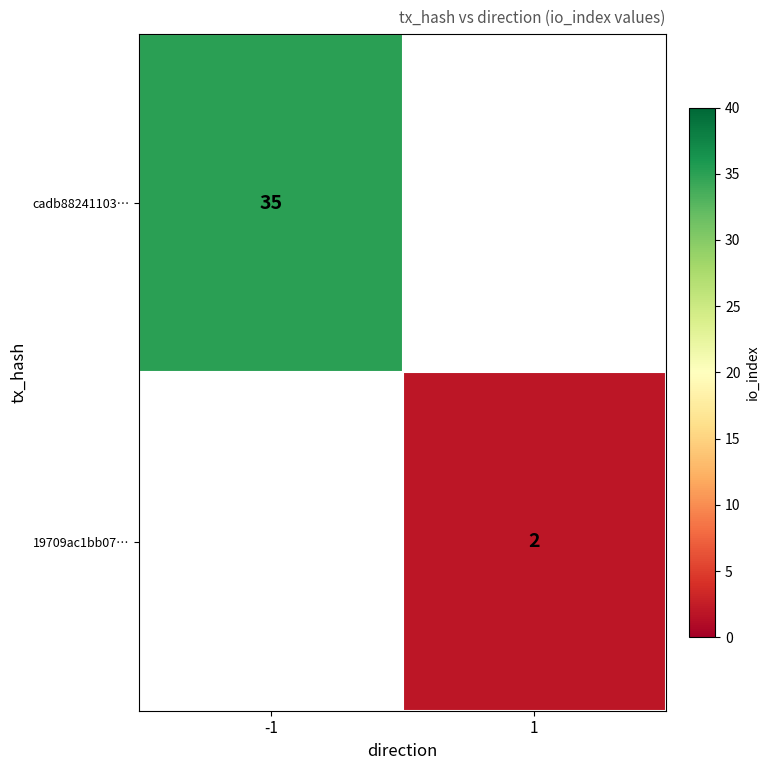

Which category has the lowest value across all series?

1